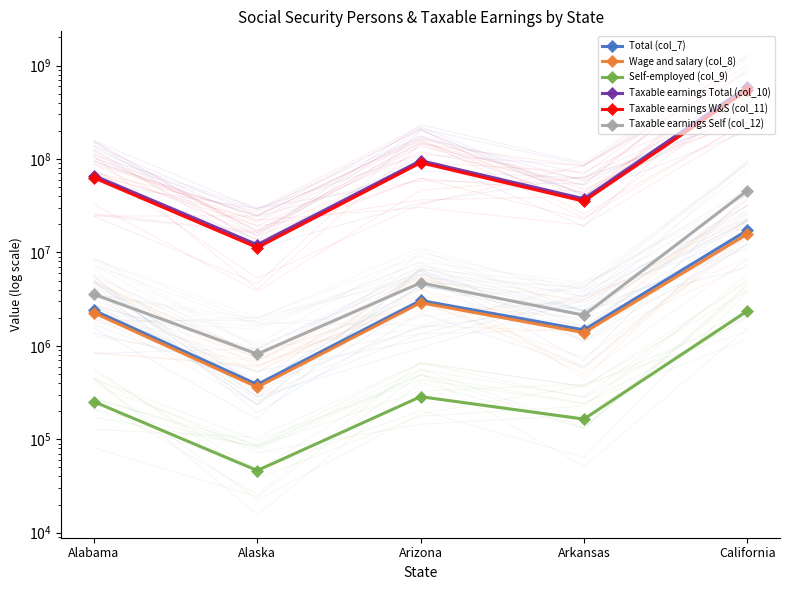

What are all the series names shown in the legend?

Total (col_7), Wage and salary (col_8), Self-employed (col_9), Taxable earnings Total (col_10), Taxable earnings W&S (col_11), Taxable earnings Self (col_12)